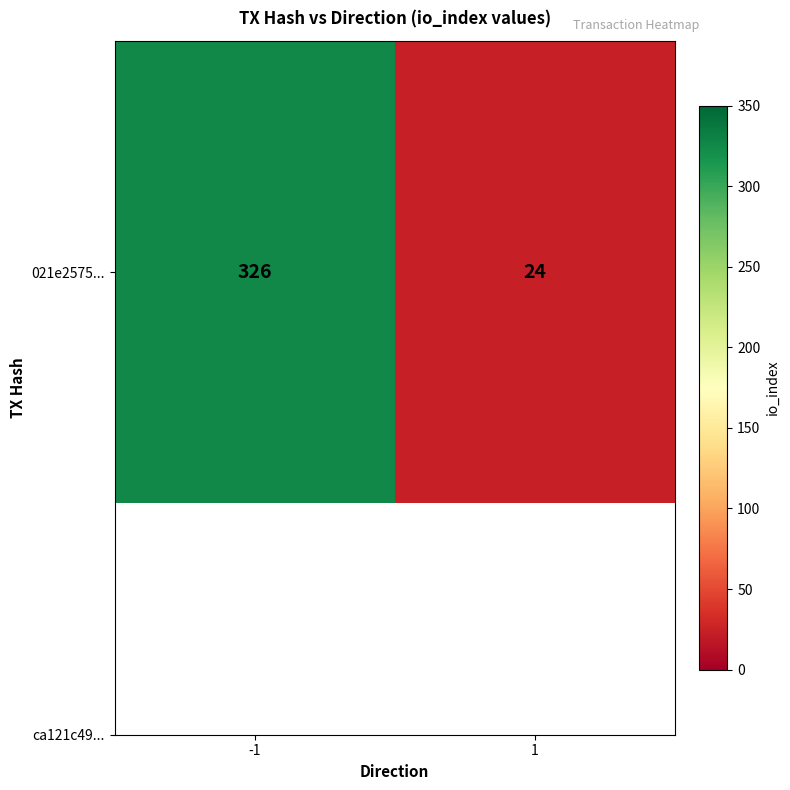

List the labels in order of value, largest first.

-1, 1